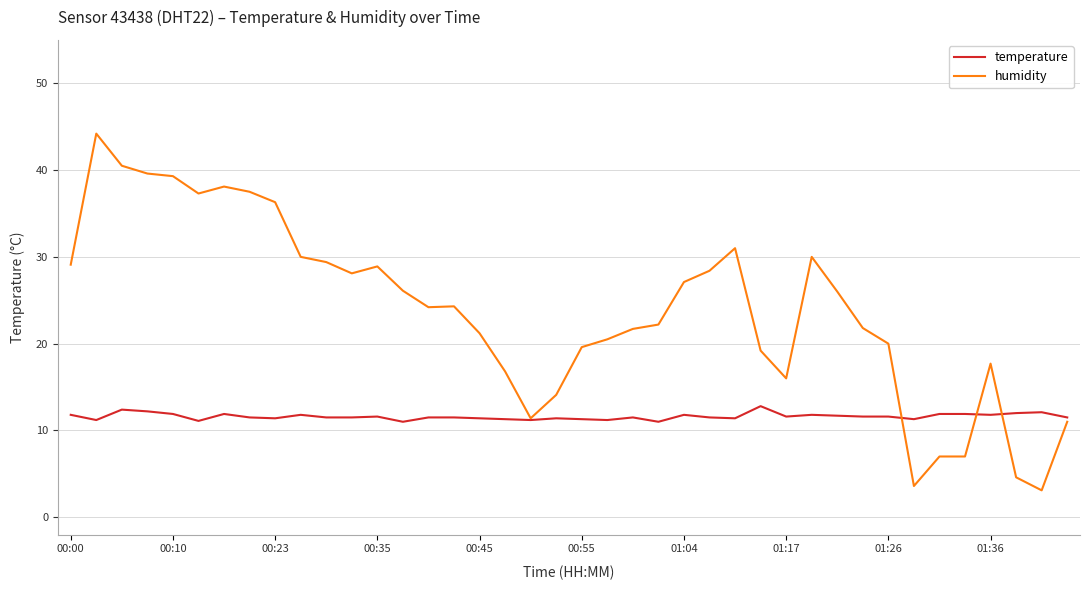

What is the average value of the temperature series?

11.6